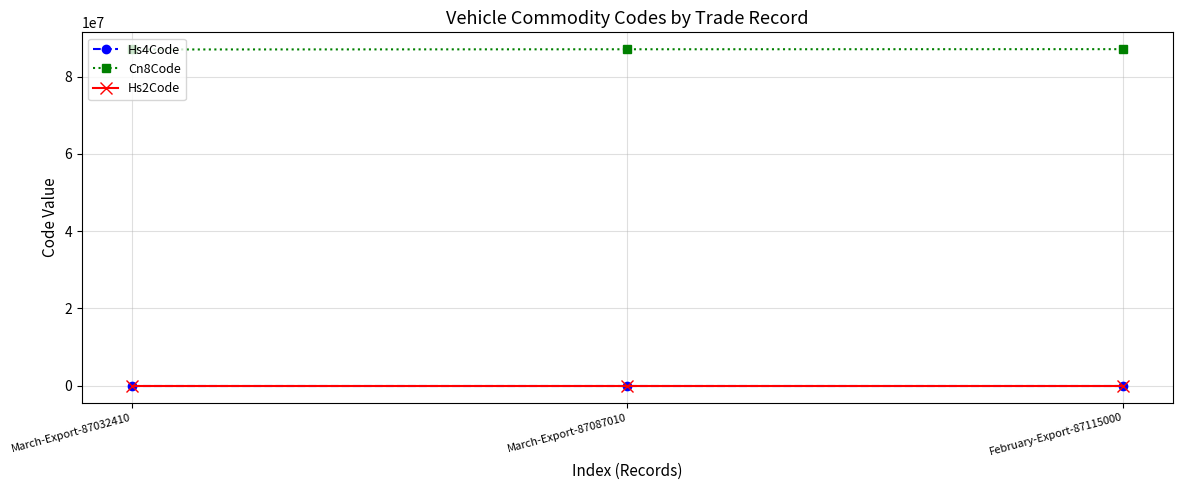

What is the spread (max minus min) of values at March-Export-87087010?

87086923